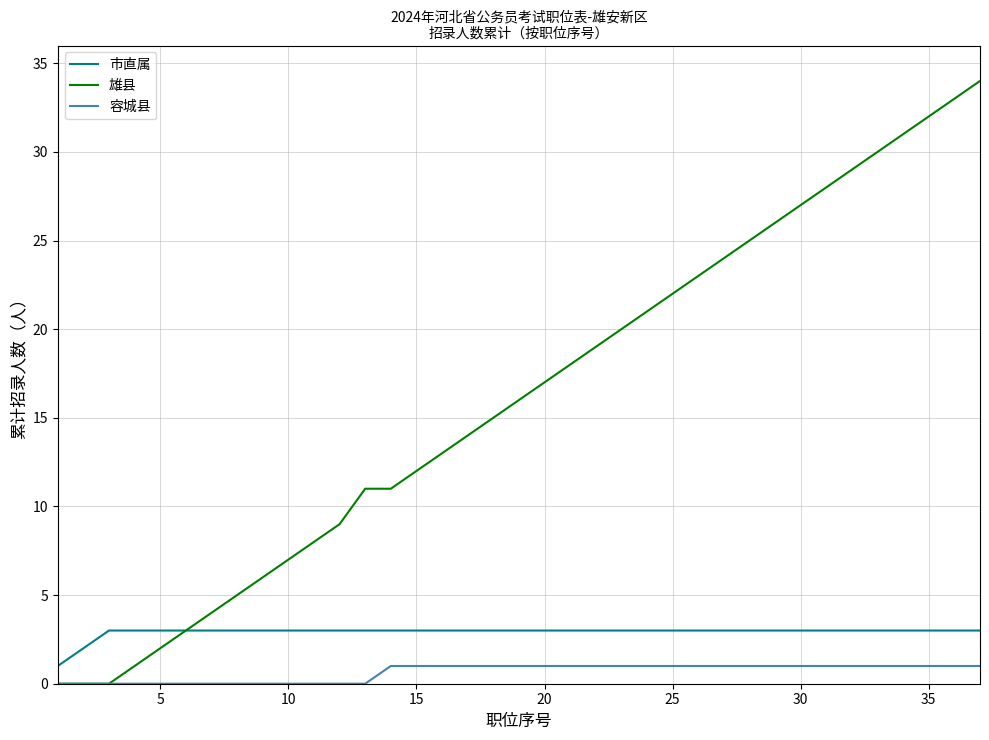

What is the highest value of the 雄县 series?

34